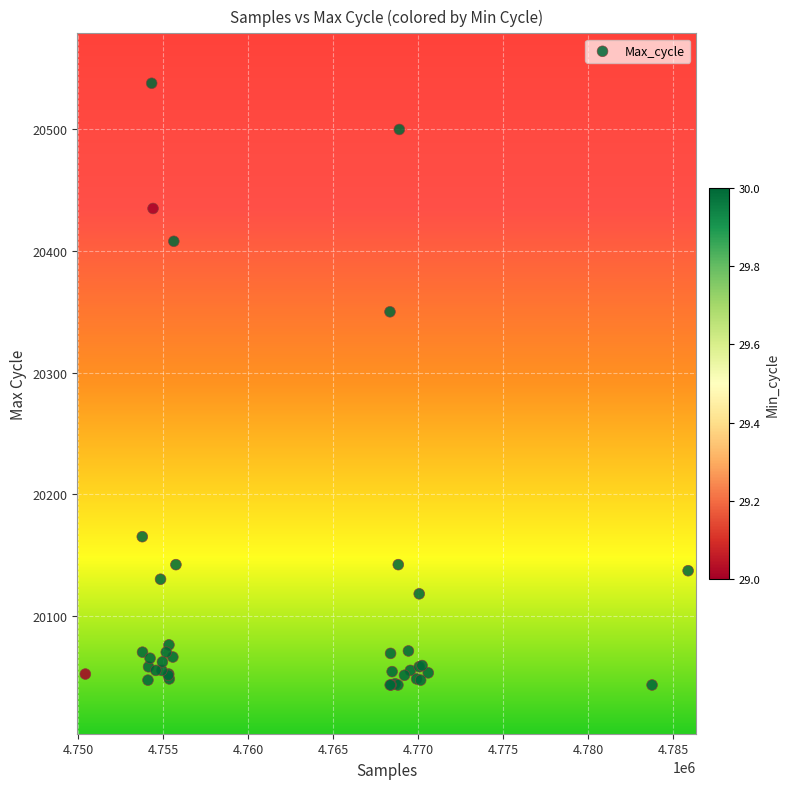

What Y value in the scatter plot is closest to 20290?

20350